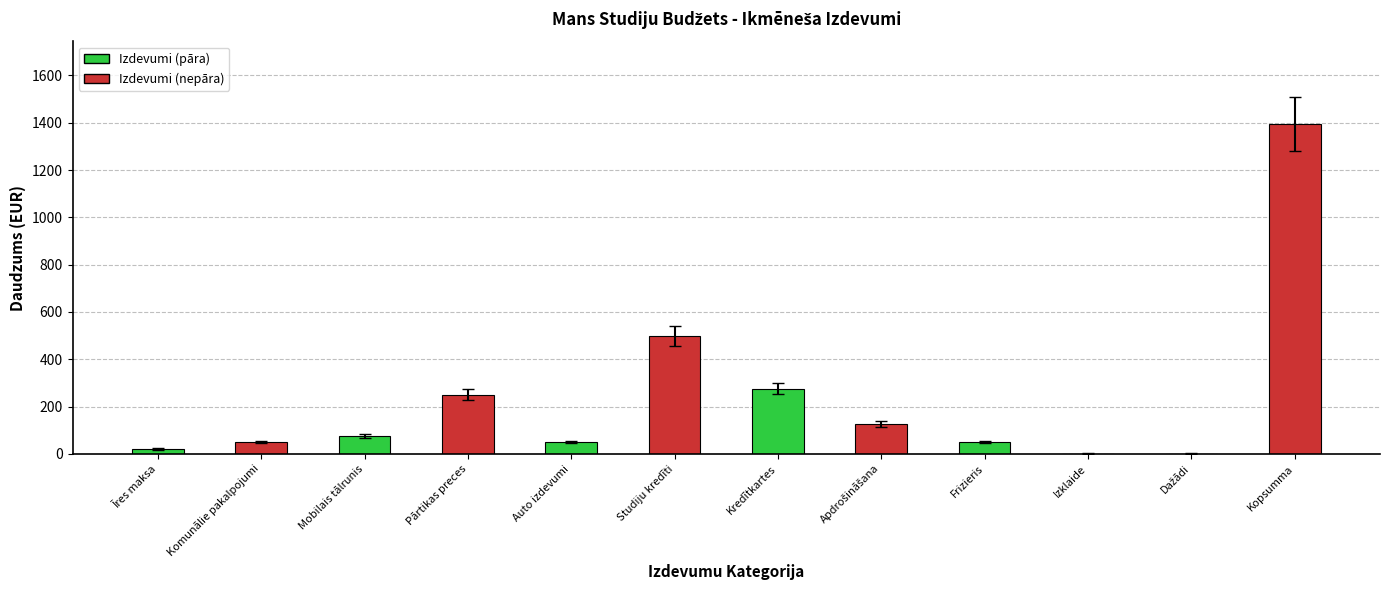

What is the sum of all values?

2790